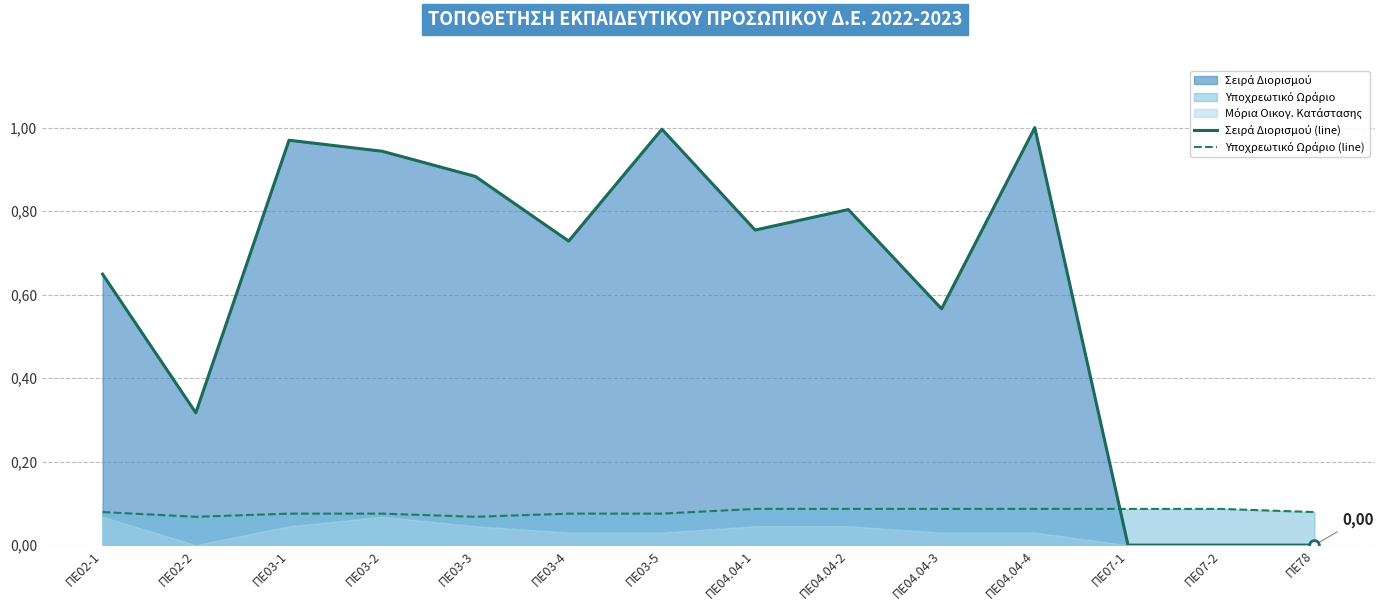

Which category has the highest value across all series?

ΠΕ04.04-4